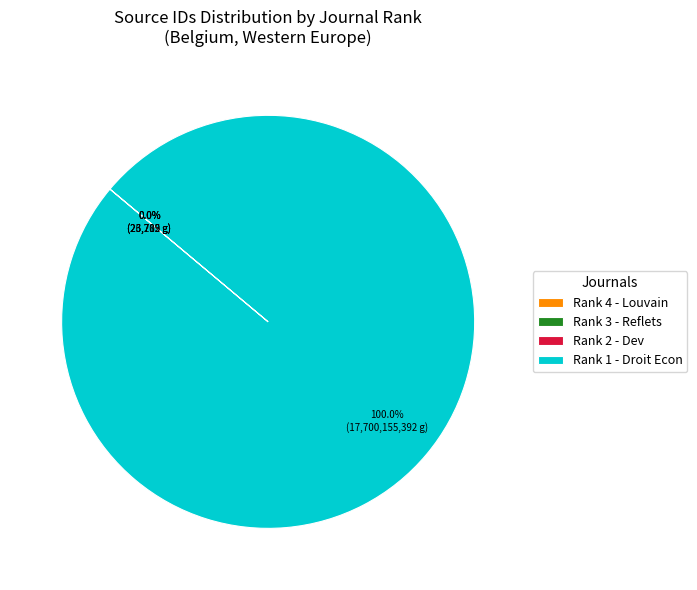

What is the largest slice in the pie chart?

Rank 1 - Droit Econ